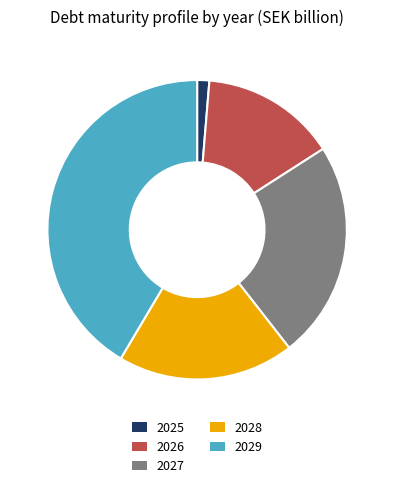

How many segments does this pie chart have?

5